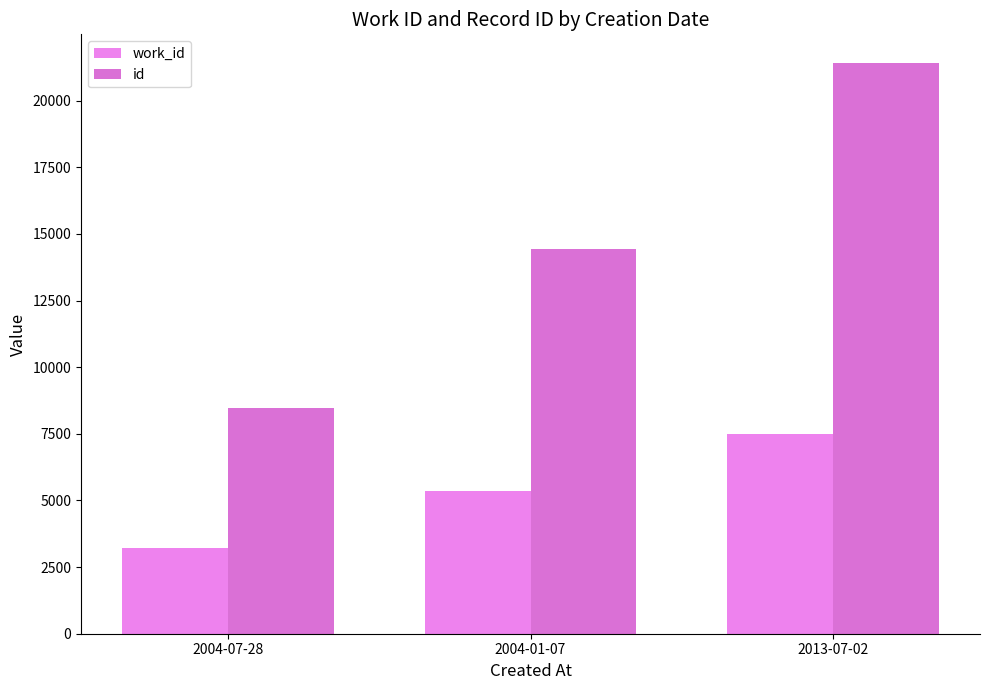

What is the difference between the maximum and second lowest values in the work_id series?

2135